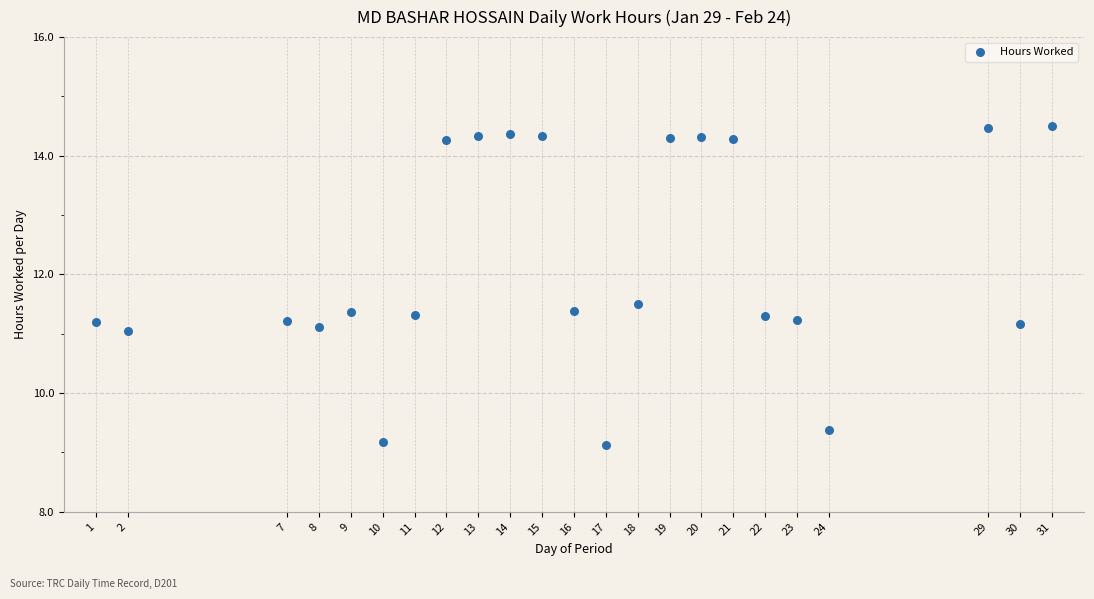

What is the range of X values (max minus min)?

30.0